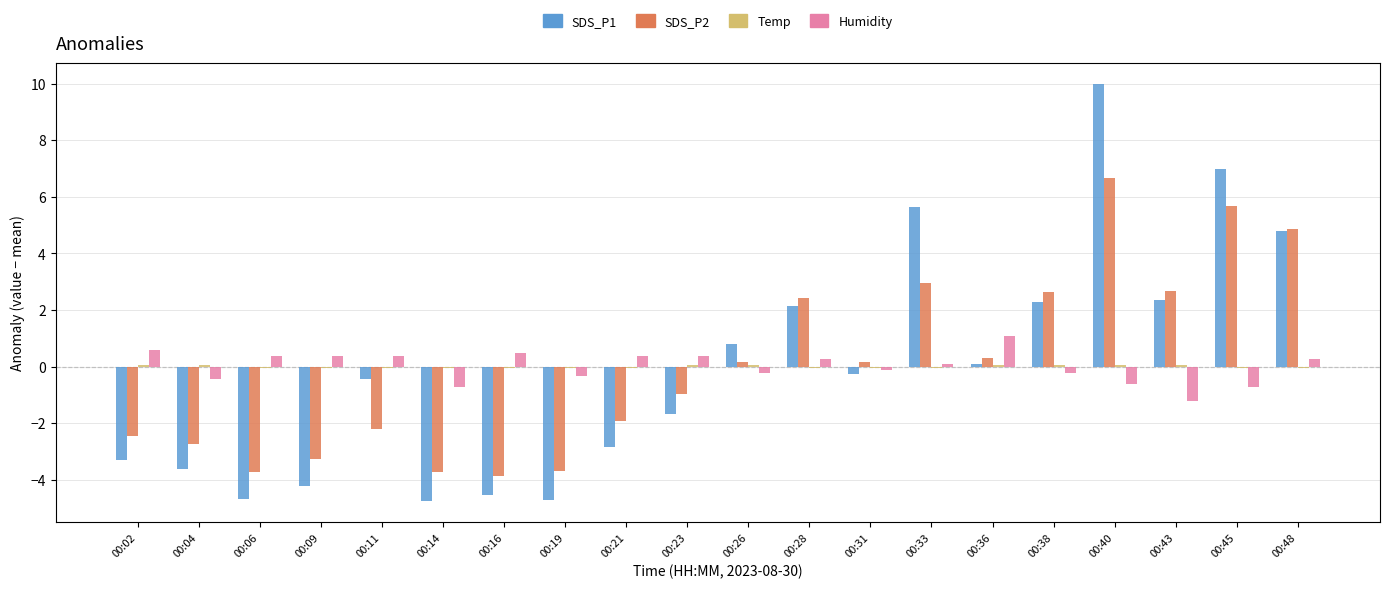

The SDS_P2 series shows -2.5 at 00:02. True or false?

True